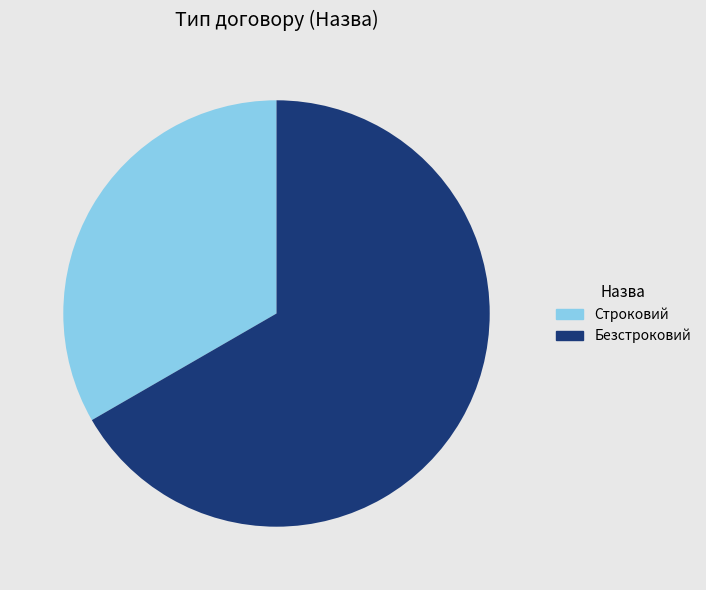

Do Безстроковий and Строковий together represent more than half of the pie?

Yes